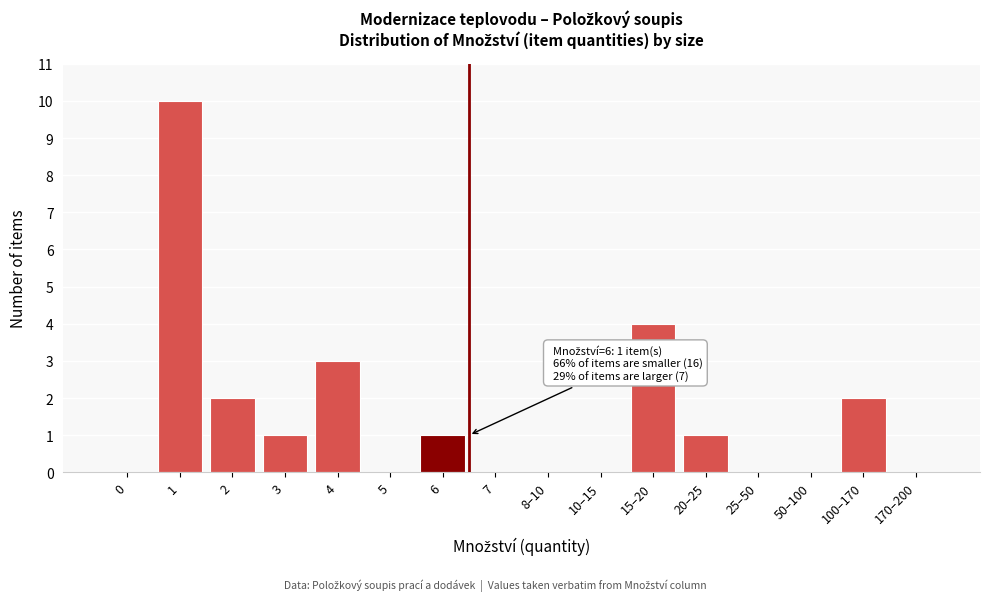

Reading left to right, what are all the values shown in this chart?

0=0	1=10	2=2	3=1	4=3	5=0	6=1	7=0	8–10=0	10–15=0	15–20=4	20–25=1	25–50=0	50–100=0	100–170=2	170–200=0